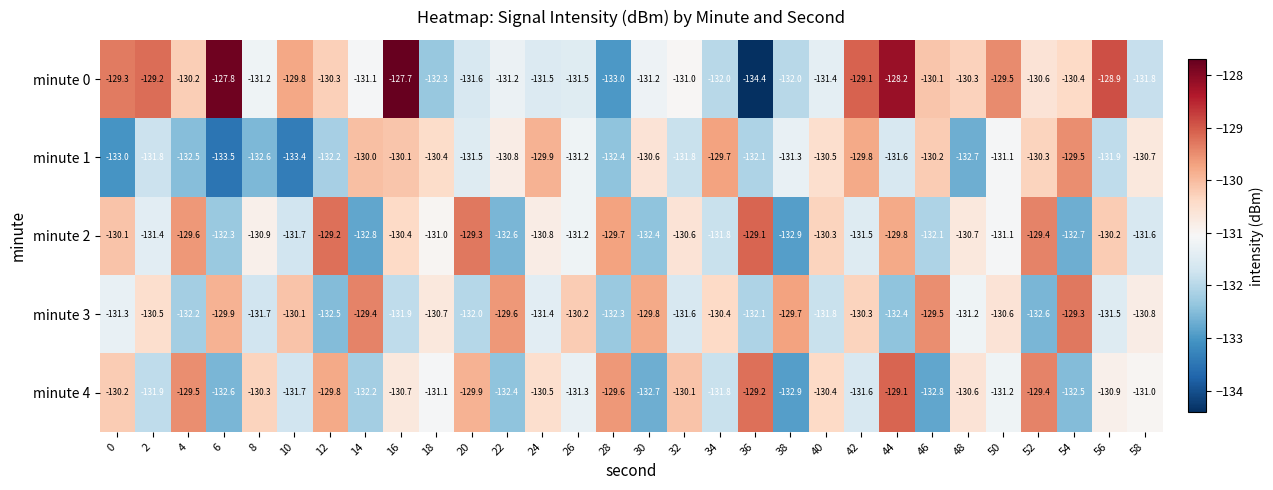

What is the average value of the minute 0 series?

-130.6